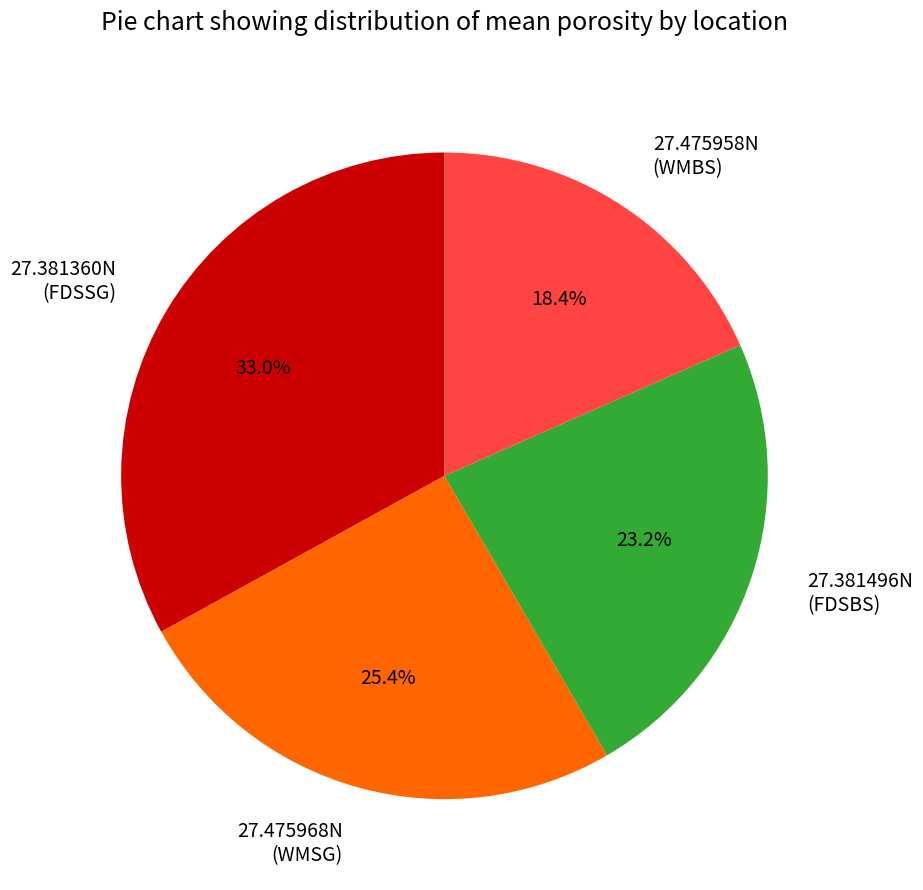

Which slice is the smallest?

27.475958N (WMBS)